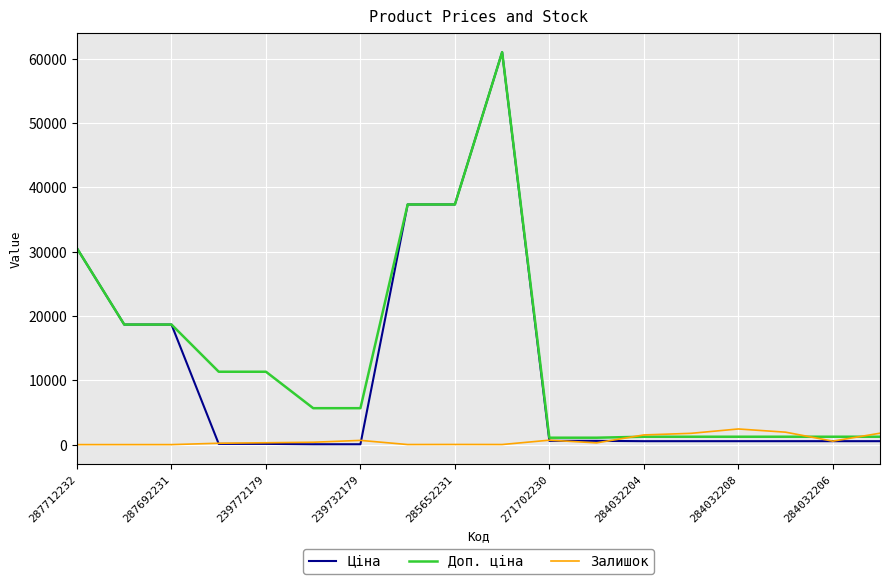

Which series has the widest spread of values?

Ціна